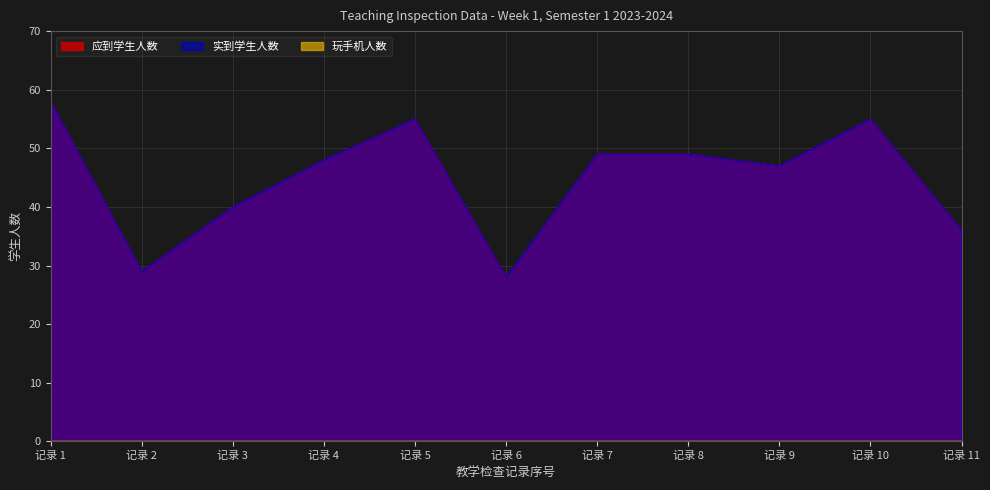

How many data points in 实到学生人数 are above 48?

5